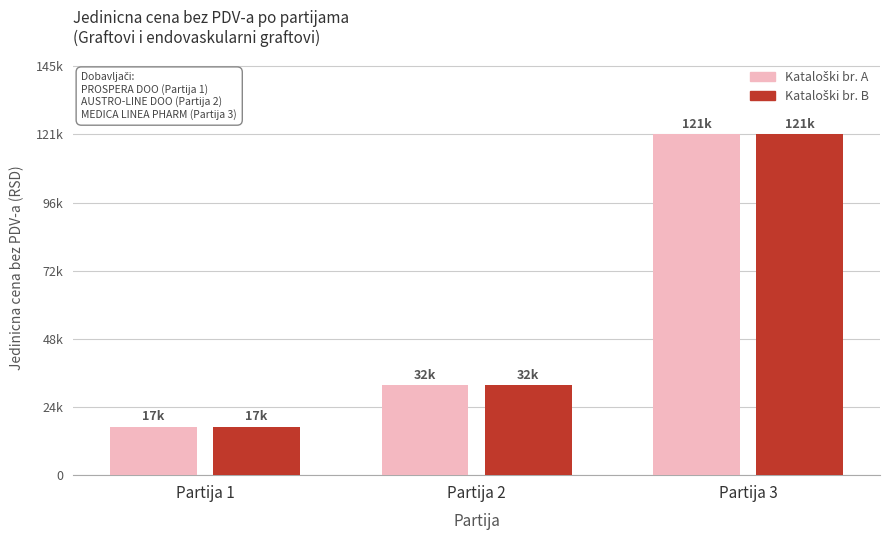

What is the difference between the Kataloški br. B values at Partija 3 and Partija 2?

89100